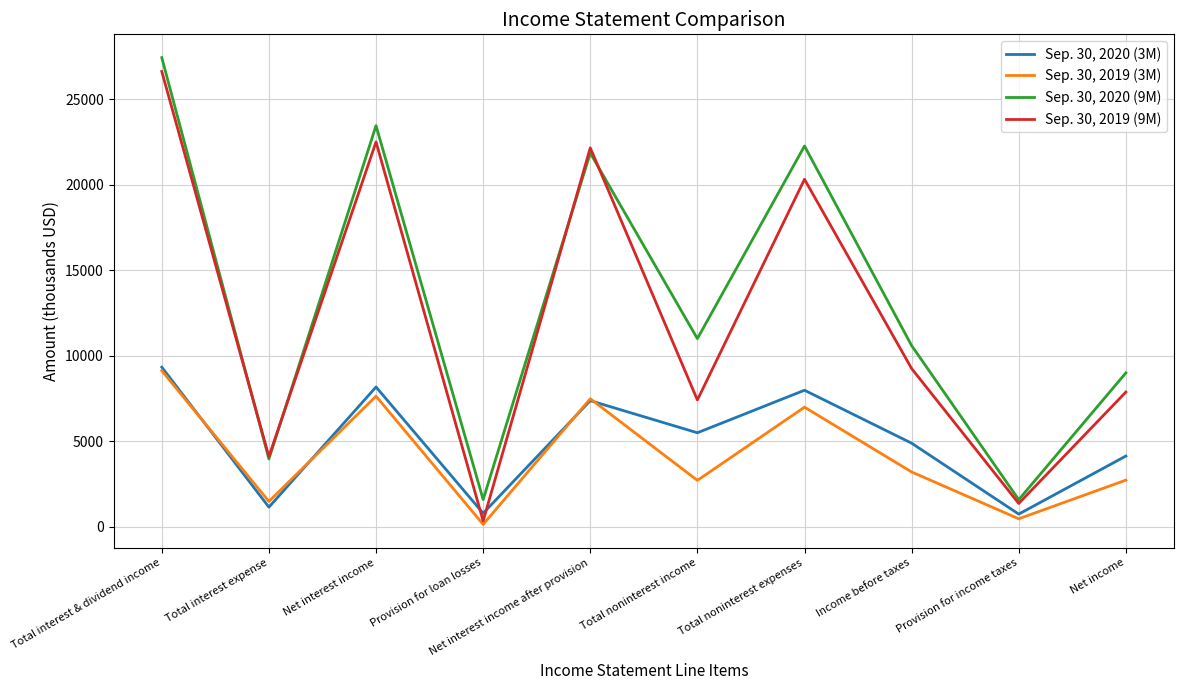

Is it true that Sep. 30, 2019 (3M) equals 2723 at Total noninterest income?

True